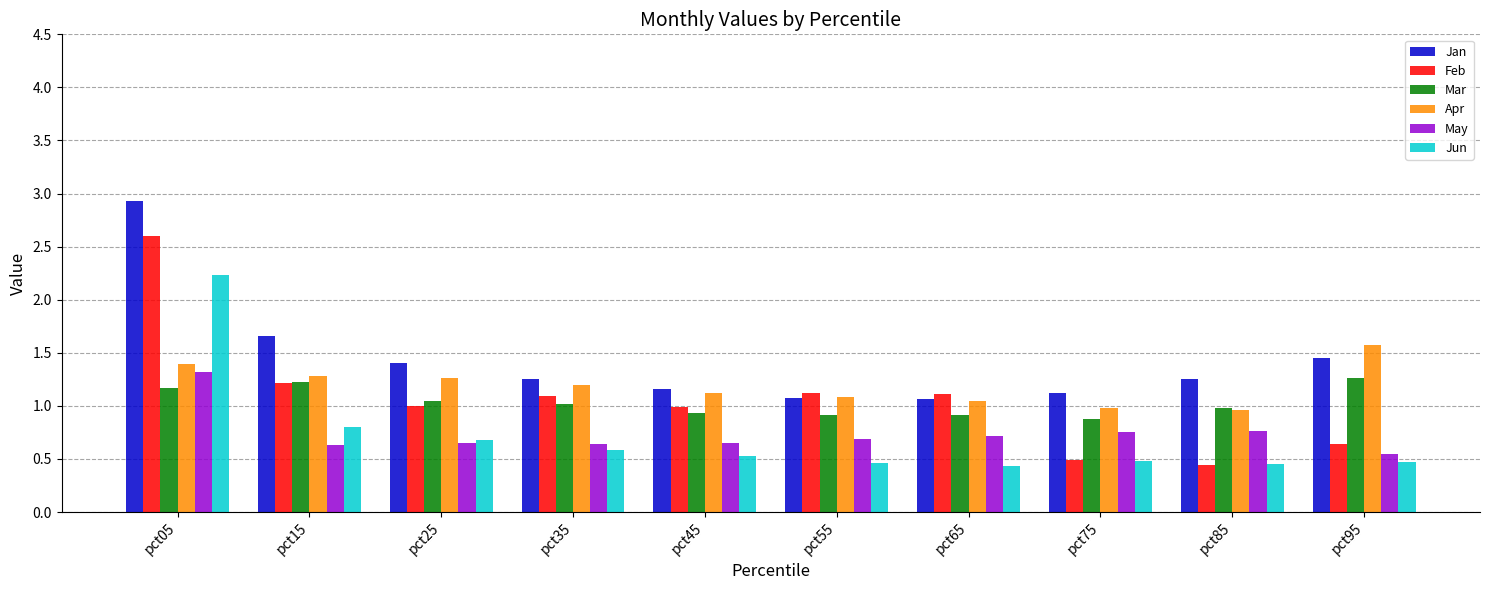

Count the number of categories in the chart.

10